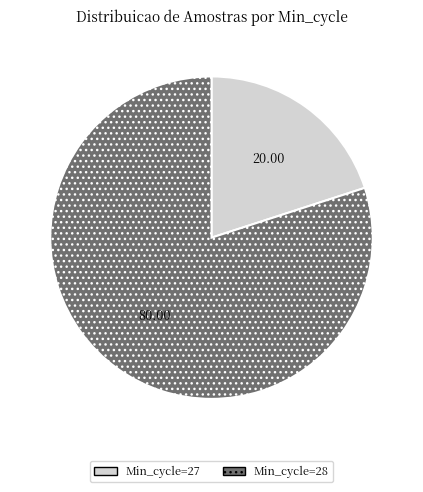

Is there any slice that represents more than half of the pie?

Yes